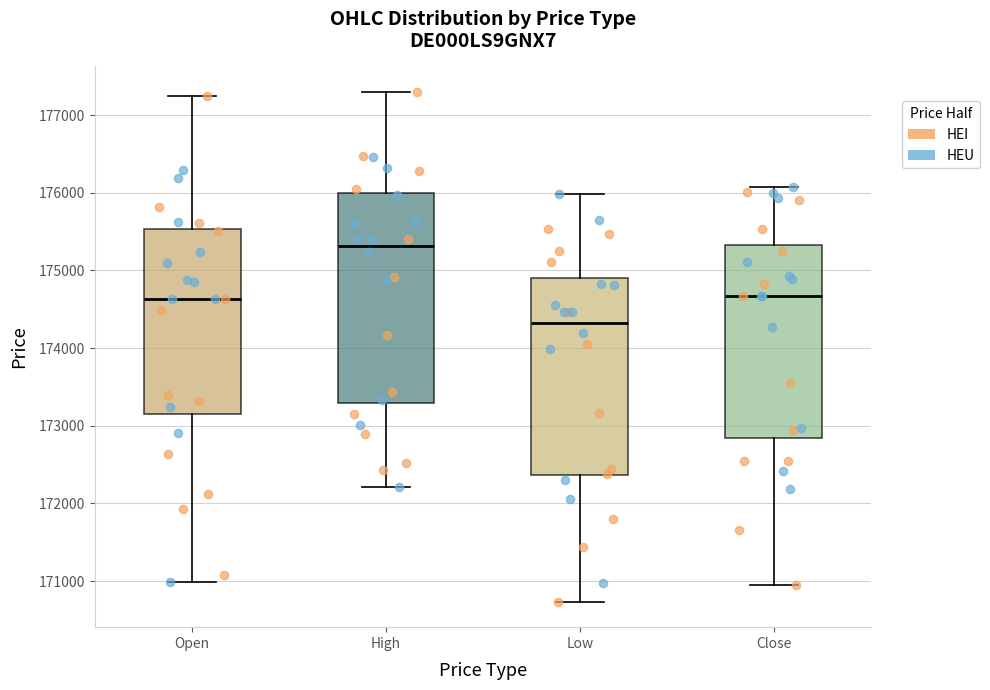

Reading left to right, transcribe this box plot: for each box, give where its median line is, the range the box spans, and where its two whiskers end, as read against the y-axis. The values are not printed on the chart, so give them approximately, as read against the axis.

Open: median 174600, box 173200 to 175500, whiskers 171000 to 177200
High: median 175300, box 173300 to 176000, whiskers 172200 to 177300
Low: median 174300, box 172400 to 174900, whiskers 170700 to 176000
Close: median 174700, box 172800 to 175300, whiskers 171000 to 176100